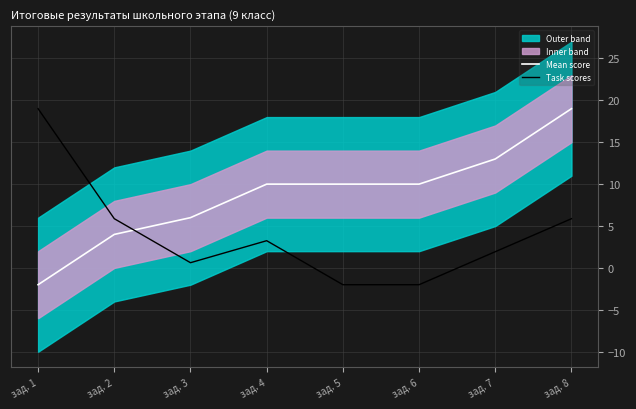

What is the difference between the Task scores values at зад. 4 and зад. 7?

1.3